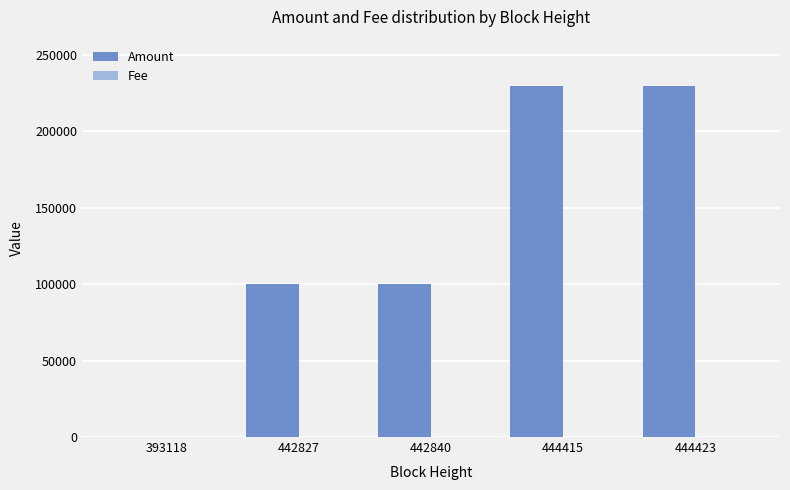

Is it true that Amount equals 230000 at 444415?

True